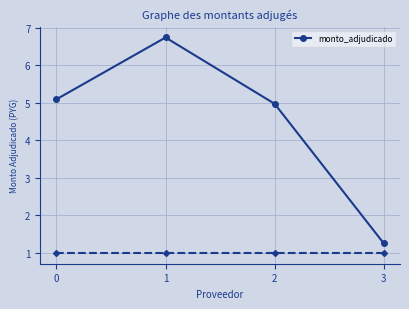

What is the sum of the values at 3 and 1?

8.0